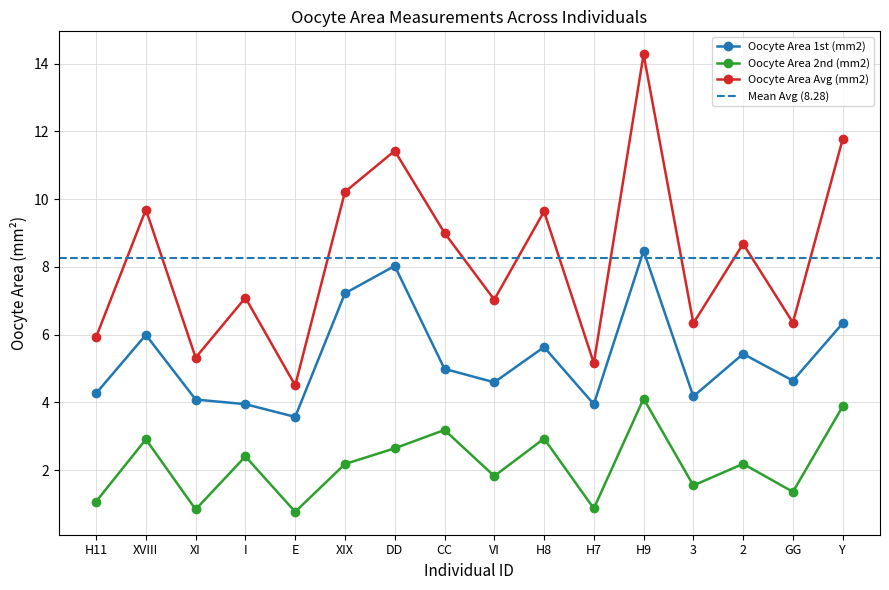

Reading left to right, what are all the values shown in this chart?

Oocyte Area 1st (mm2): 4.3	6.0	4.1	3.9	3.6	7.2	8.0	5.0	4.6	5.6	3.9	8.5	4.2	5.4	4.6	6.3
Oocyte Area 2nd (mm2): 1.1	2.9	0.8	2.4	0.8	2.2	2.6	3.2	1.8	2.9	0.9	4.1	1.5	2.2	1.4	3.9
Oocyte Area Avg (mm2): 5.9	9.7	5.3	7.1	4.5	10.2	11.4	9.0	7.0	9.6	5.2	14.3	6.3	8.7	6.4	11.8